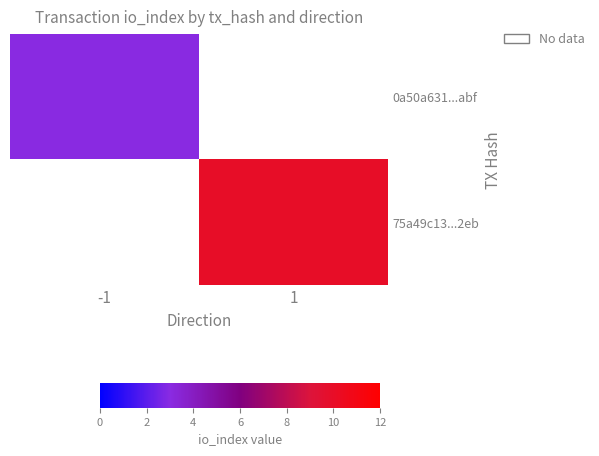

List the series in order of their overall mean, highest first.

75a49c13...2eb, 0a50a631...abf